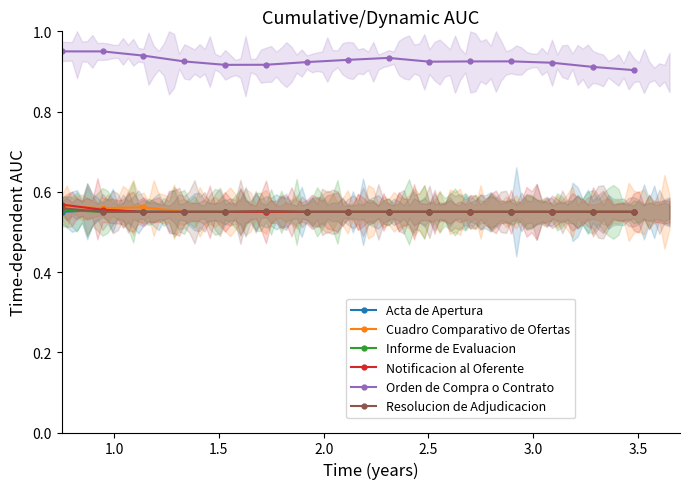

True or false: Informe de Evaluacion and Orden de Compra o Contrato intersect in this chart.

False